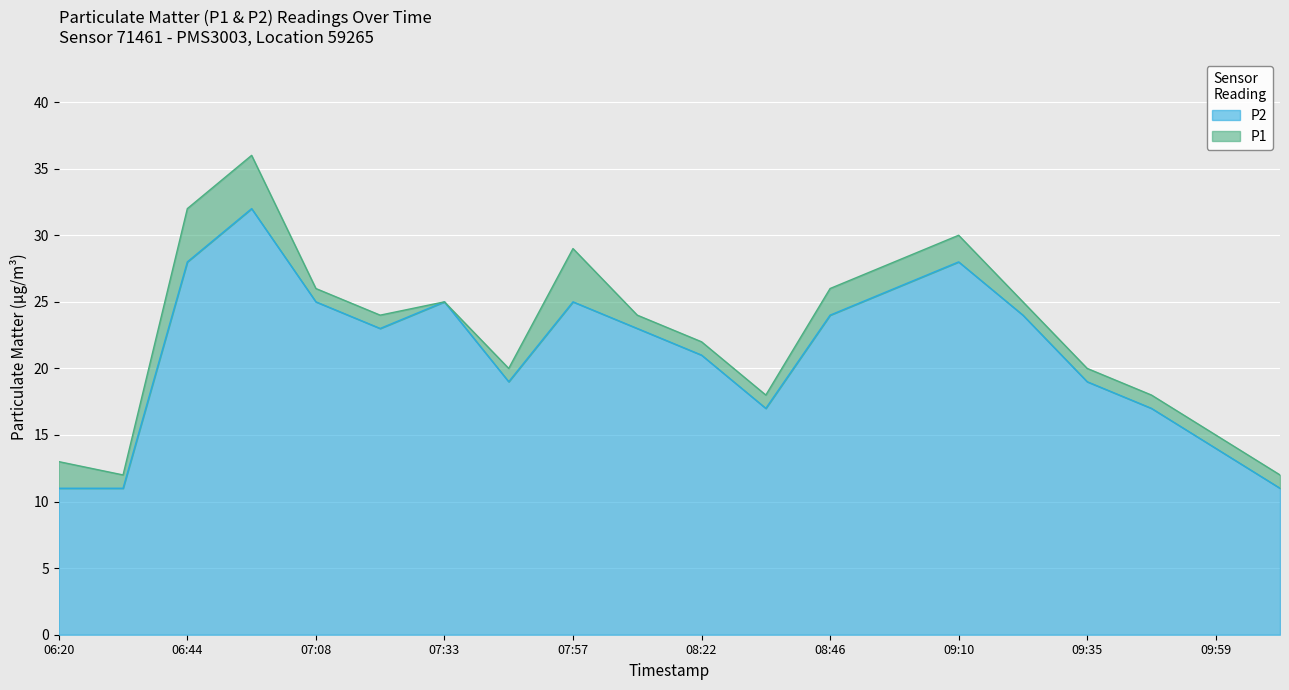

Reading right to left, transcribe all the data shown in this chart.

P1: 12	15	18	20	25	30	28	26	18	22	24	29	20	25	24	26	36	32	12	13
P2: 11	14	17	19	24	28	26	24	17	21	23	25	19	25	23	25	32	28	11	11